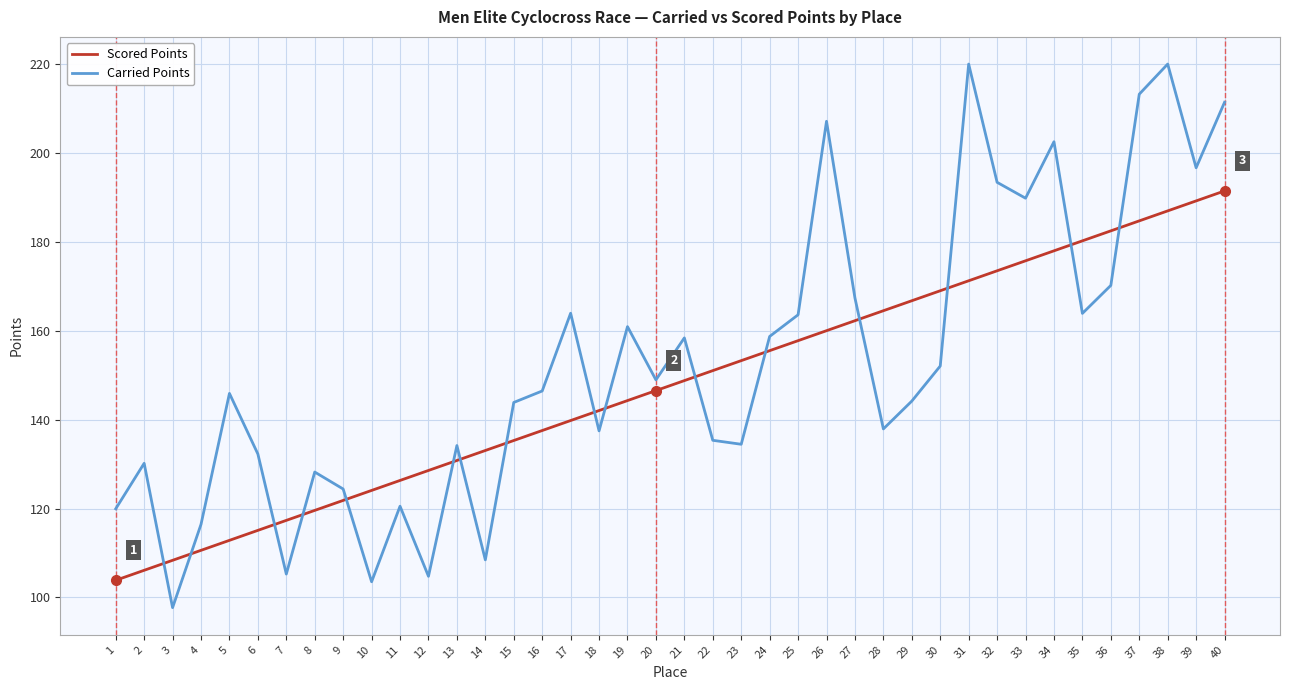

At which category is the sum across all series the highest?

38